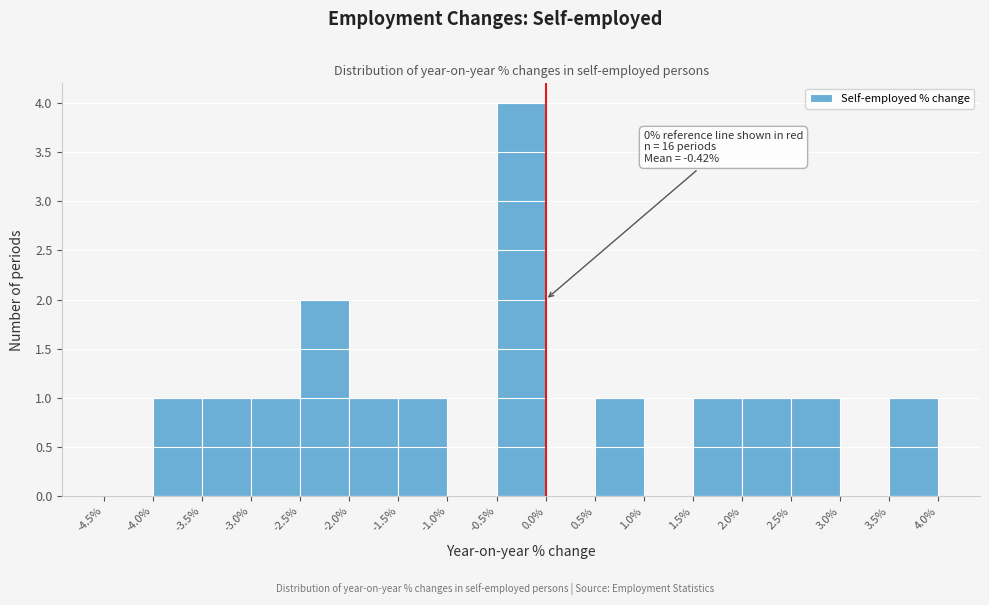

Over which range of the x-axis is the bar tallest?

-0.5% to 0.0%